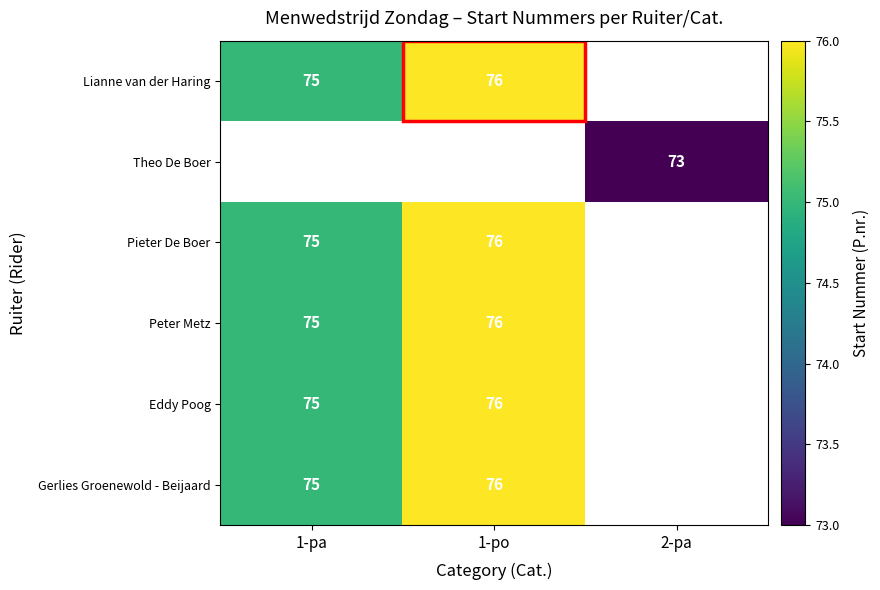

The Theo De Boer series shows 73 at 2-pa. True or false?

True